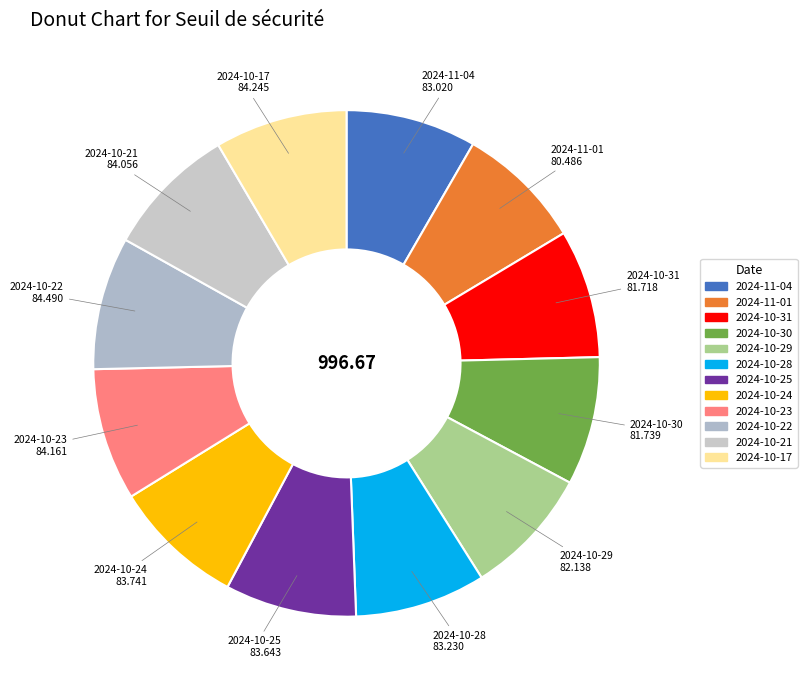

Is the sum of 2024-10-22 and 2024-10-29 greater than half?

No